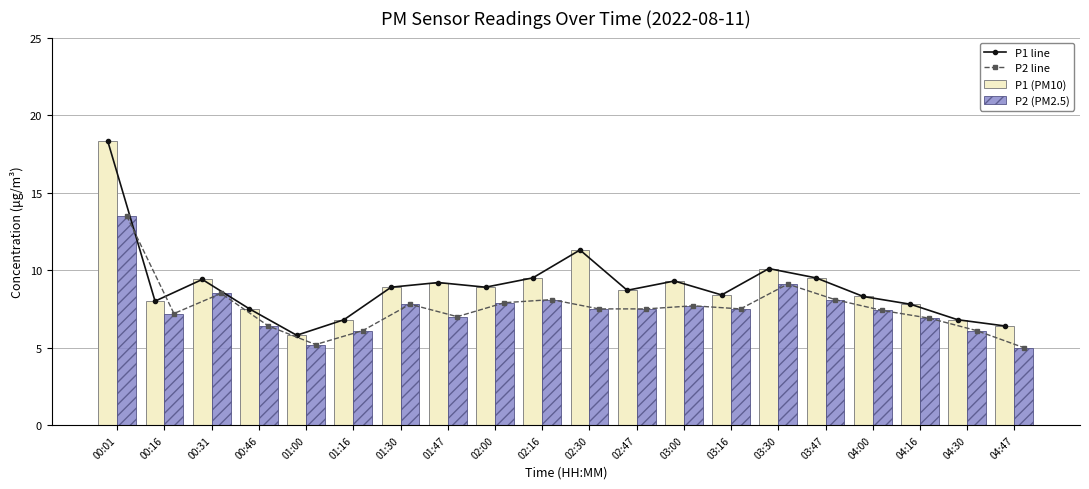

What is the minimum value for P2 (PM2.5)?

5.0